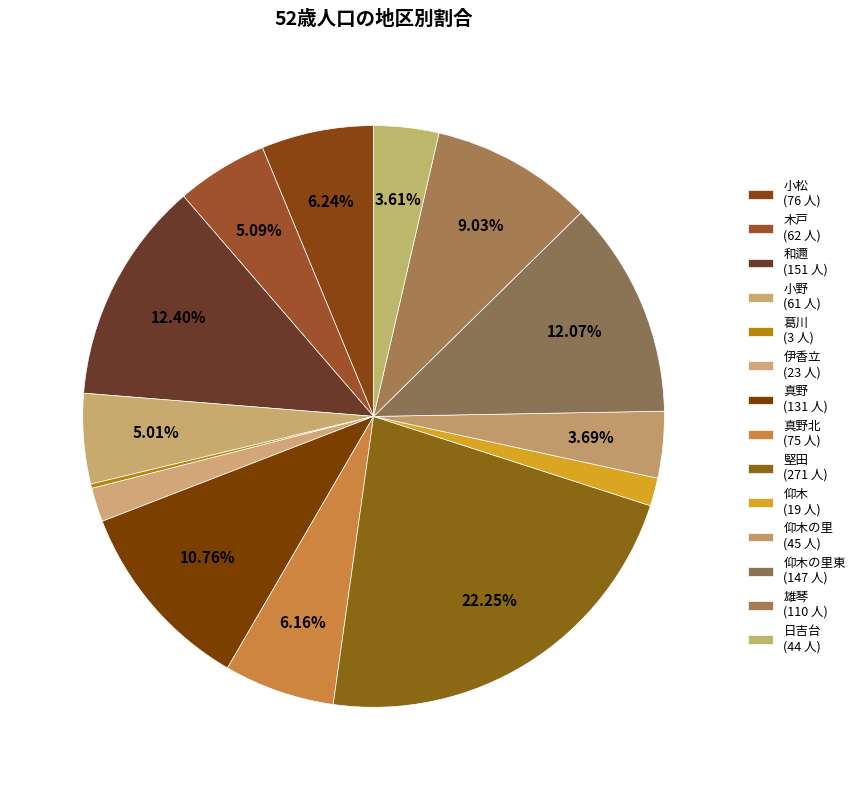

Which slice is the largest?

堅田